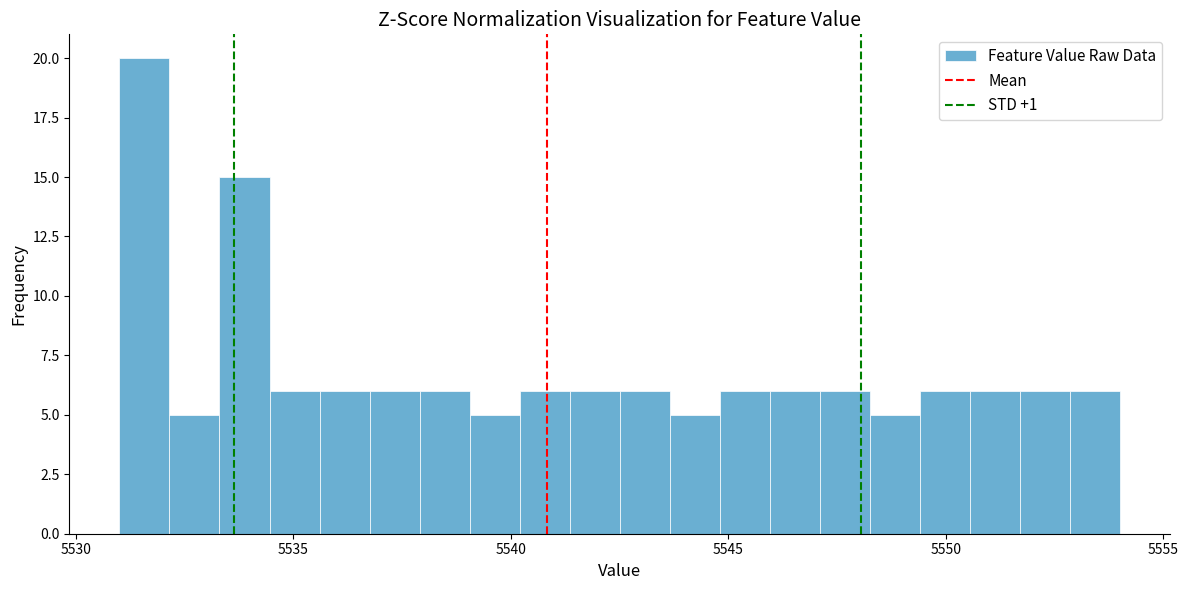

Around what value on the x-axis is the tallest bar? Give the approximate position of its centre, as read against the axis.

5531.5